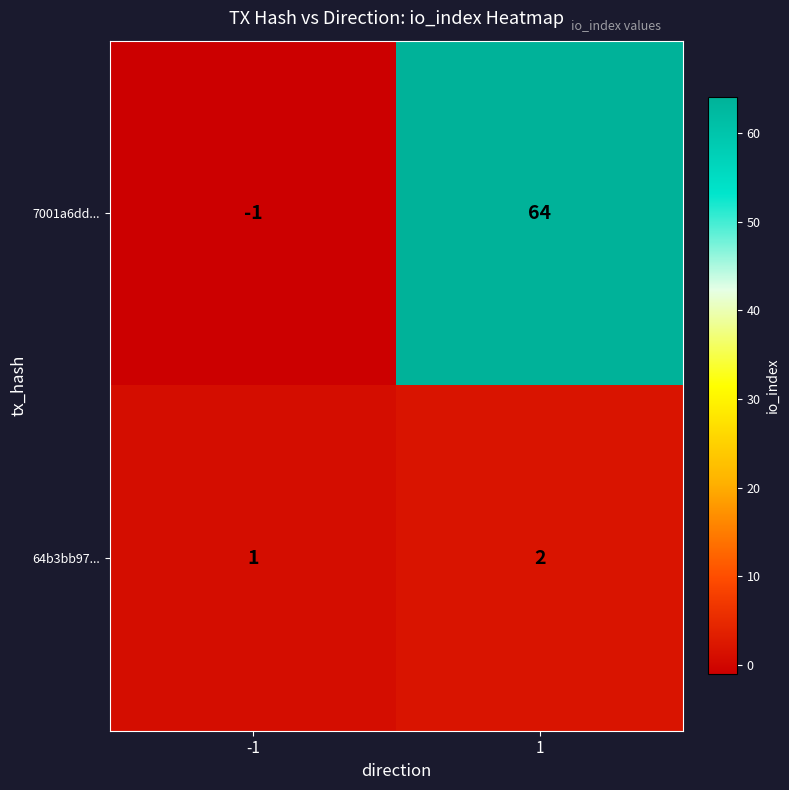

What is the sum of the 64b3bb97... values at 1 and -1?

3